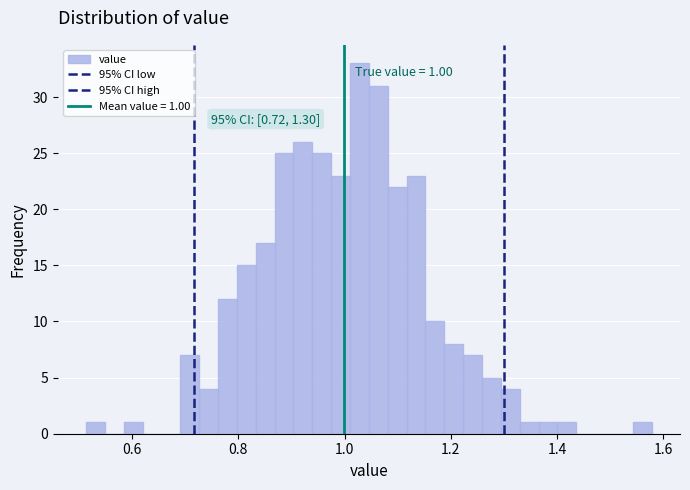

Read against the x-axis, roughly where is the centre of the tallest bar?

1.02